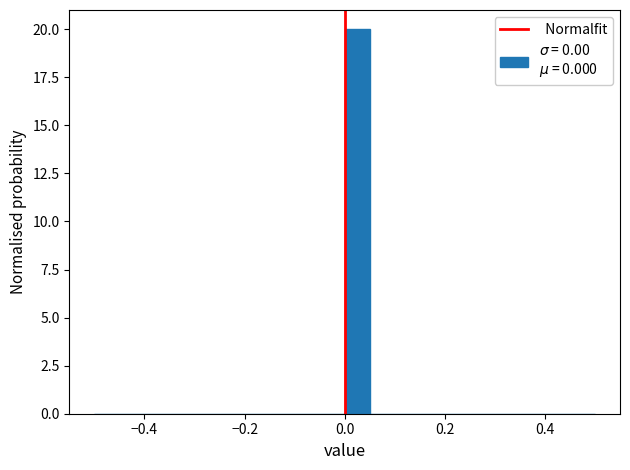

Read against the x-axis, roughly where is the centre of the tallest bar?

0.02